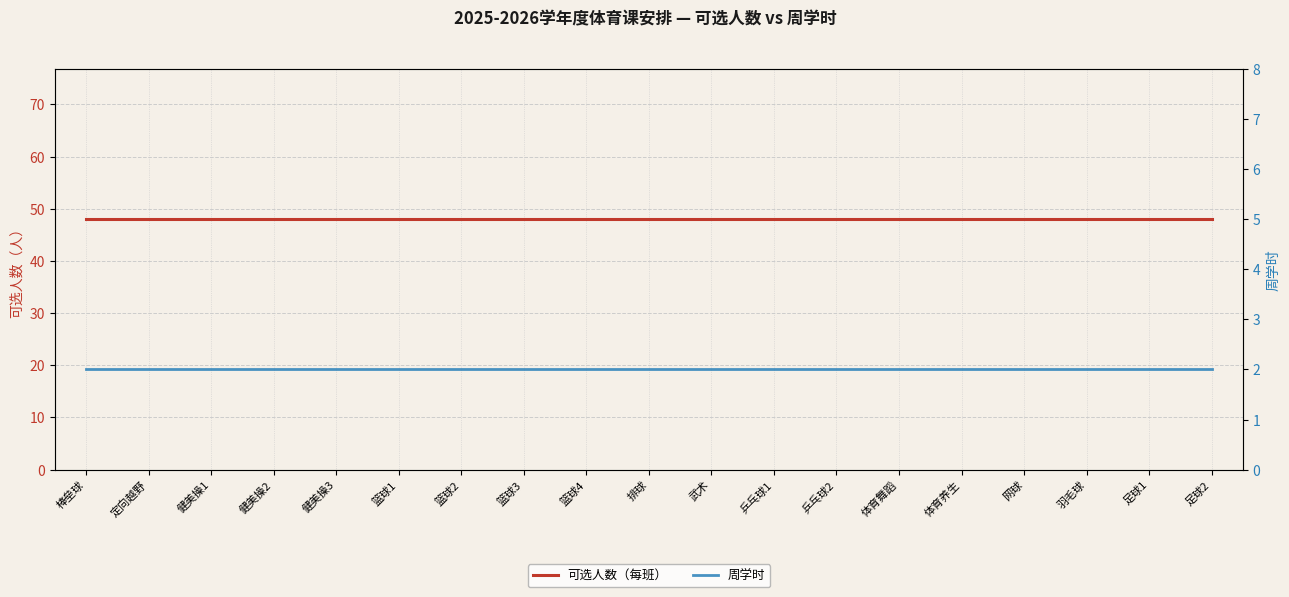

What is the maximum value shown in the chart?

48